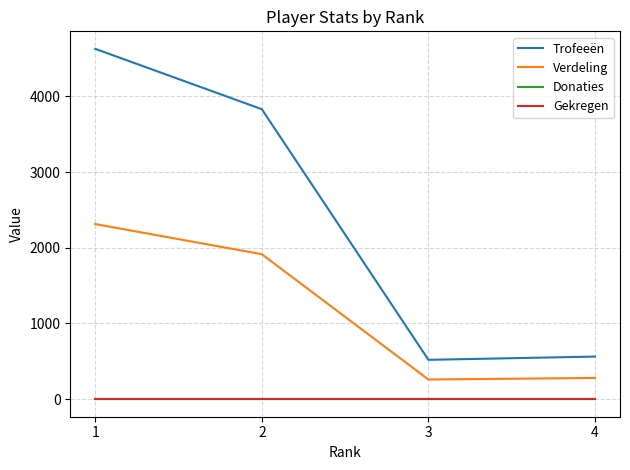

Is this an area chart (filled region under the line)?

No